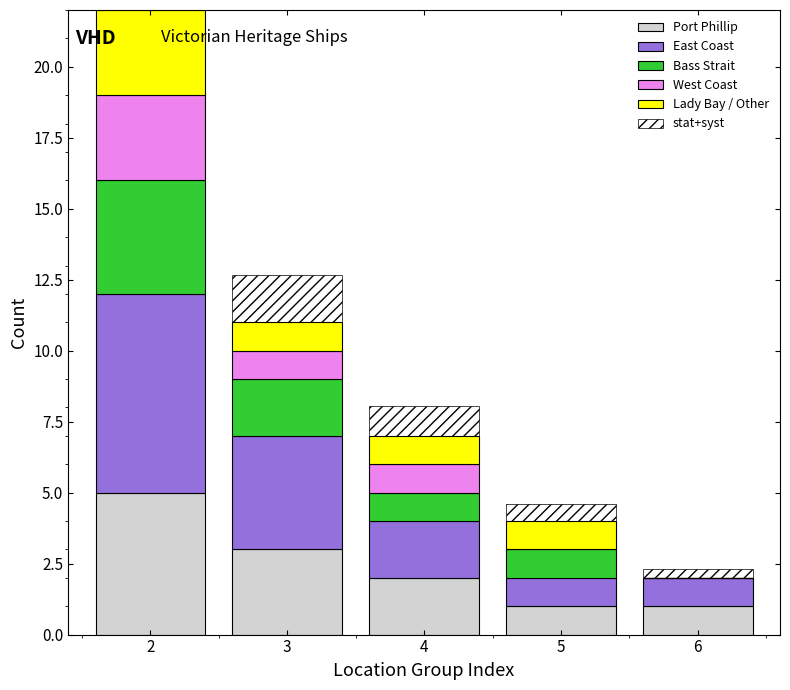

Rank the series at 3 from lowest to highest value.

West Coast, Lady Bay / Other, Bass Strait, Port Phillip, East Coast